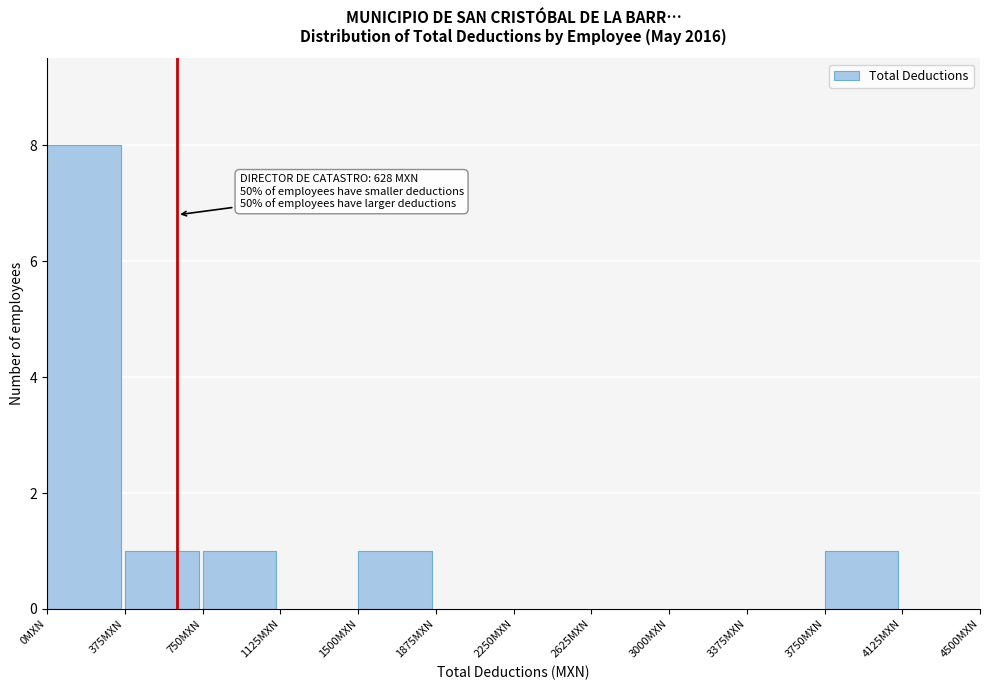

Which range on the x-axis has the tallest bar?

0 to 375